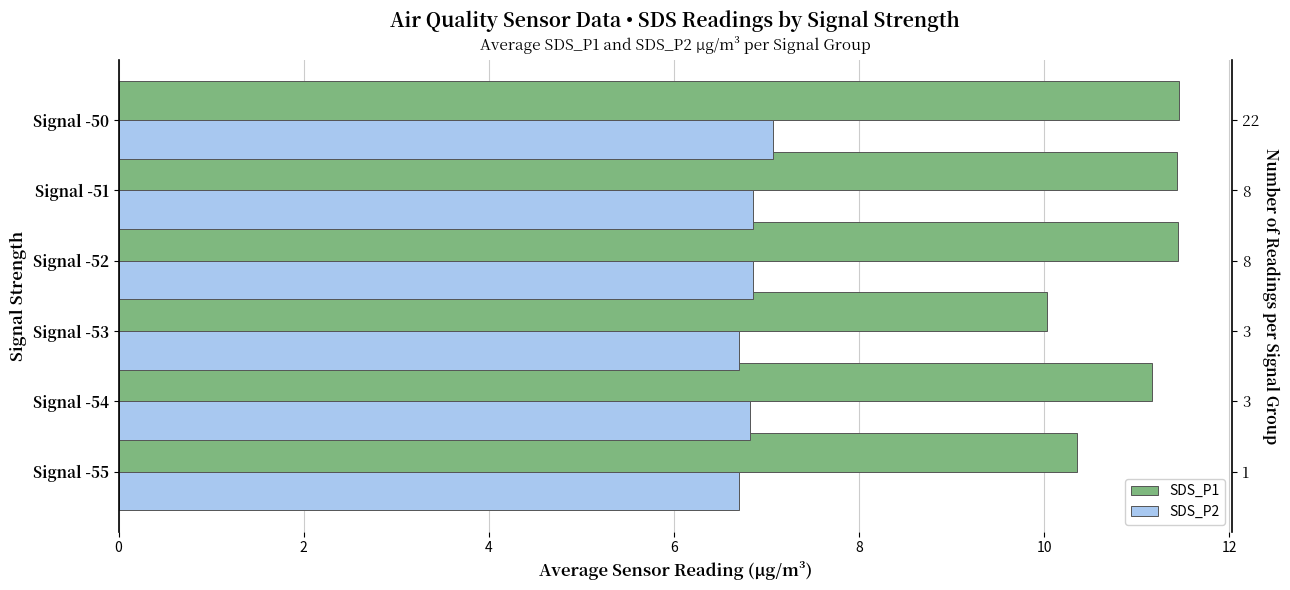

How many series are shown in this chart?

2